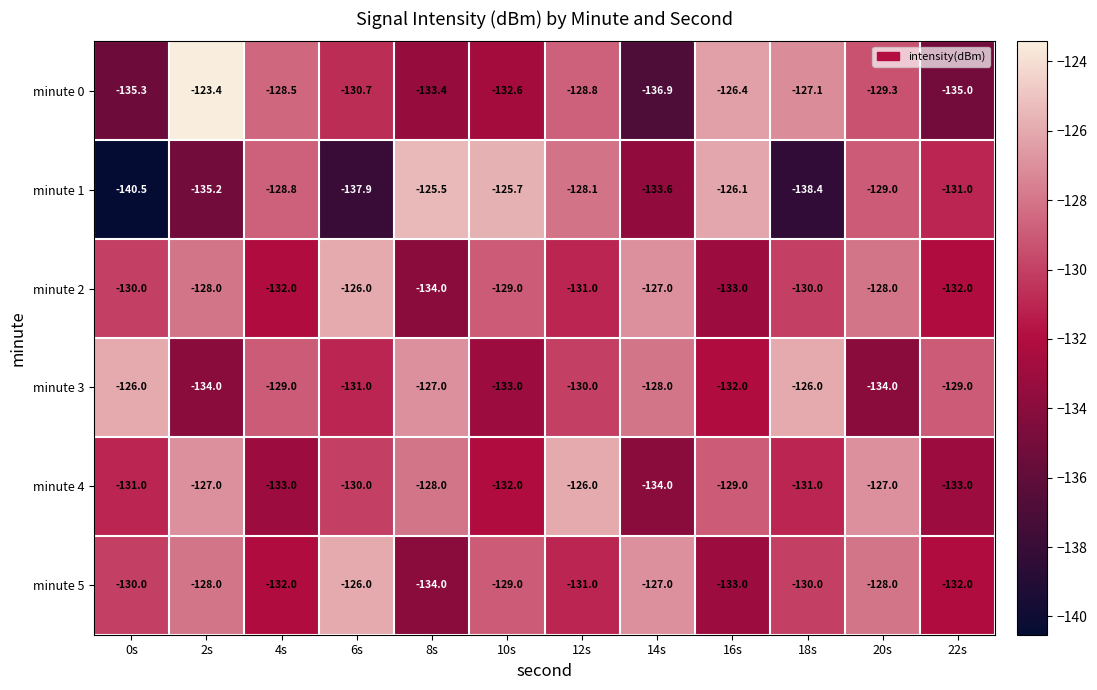

At which label is minute 4 closest to -130?

6s